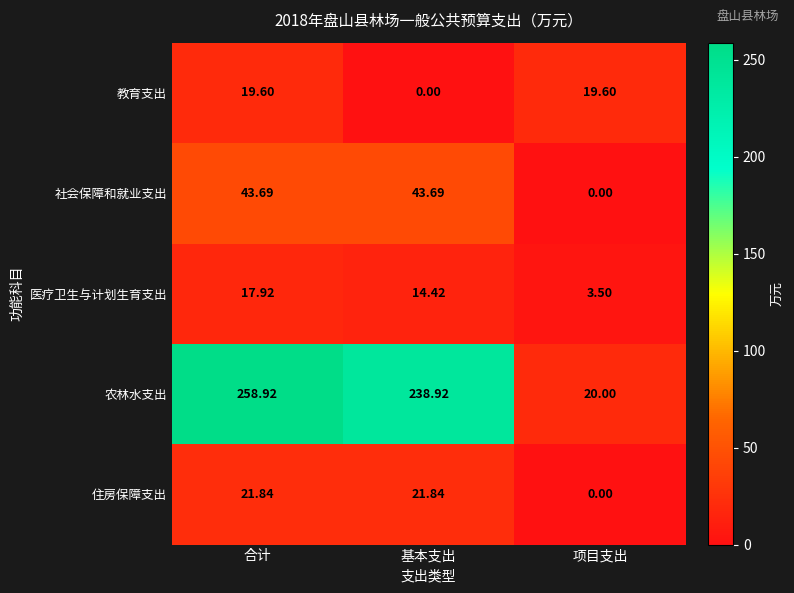

List the series in order of their peak value, lowest first.

医疗卫生与计划生育支出, 教育支出, 住房保障支出, 社会保障和就业支出, 农林水支出